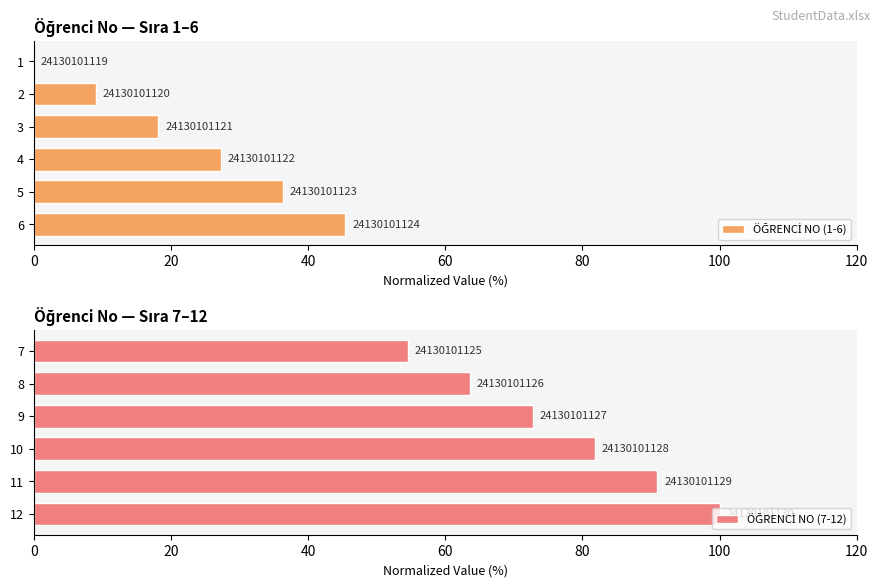

What are all the series names shown in the legend?

ÖĞRENCİ NO (1-6), ÖĞRENCİ NO (7-12)